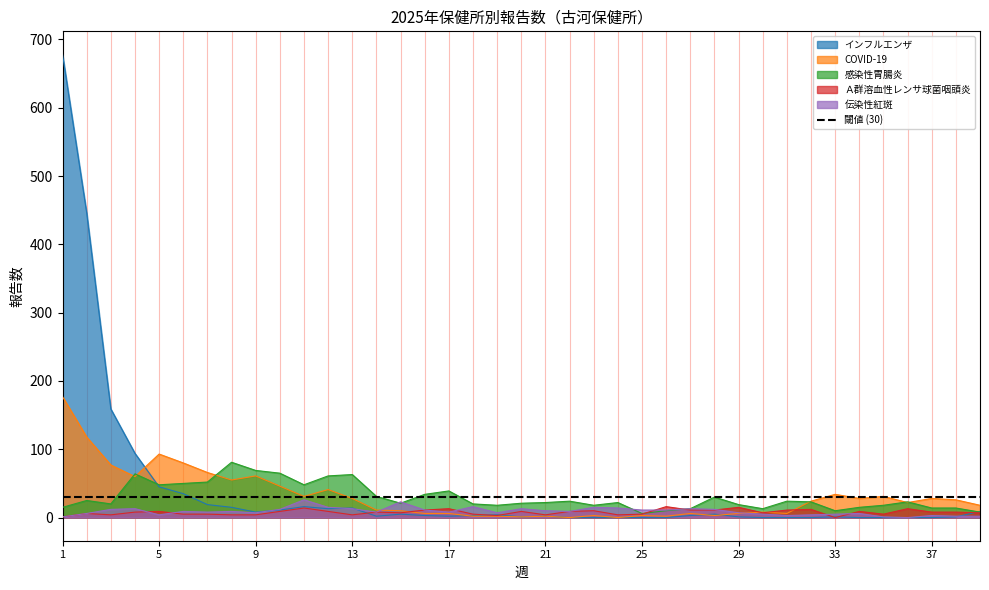

In Ａ群溶血性レンサ球菌咽頭炎, how many points are higher than both neighbors (excluding endpoints)?

12